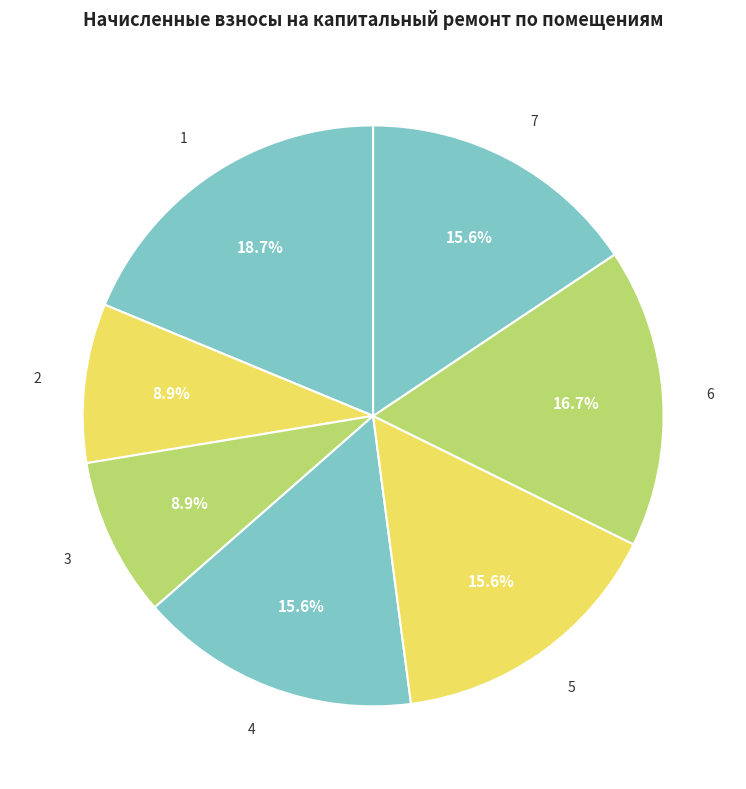

What percentage is NOT represented by 6?

83.3%